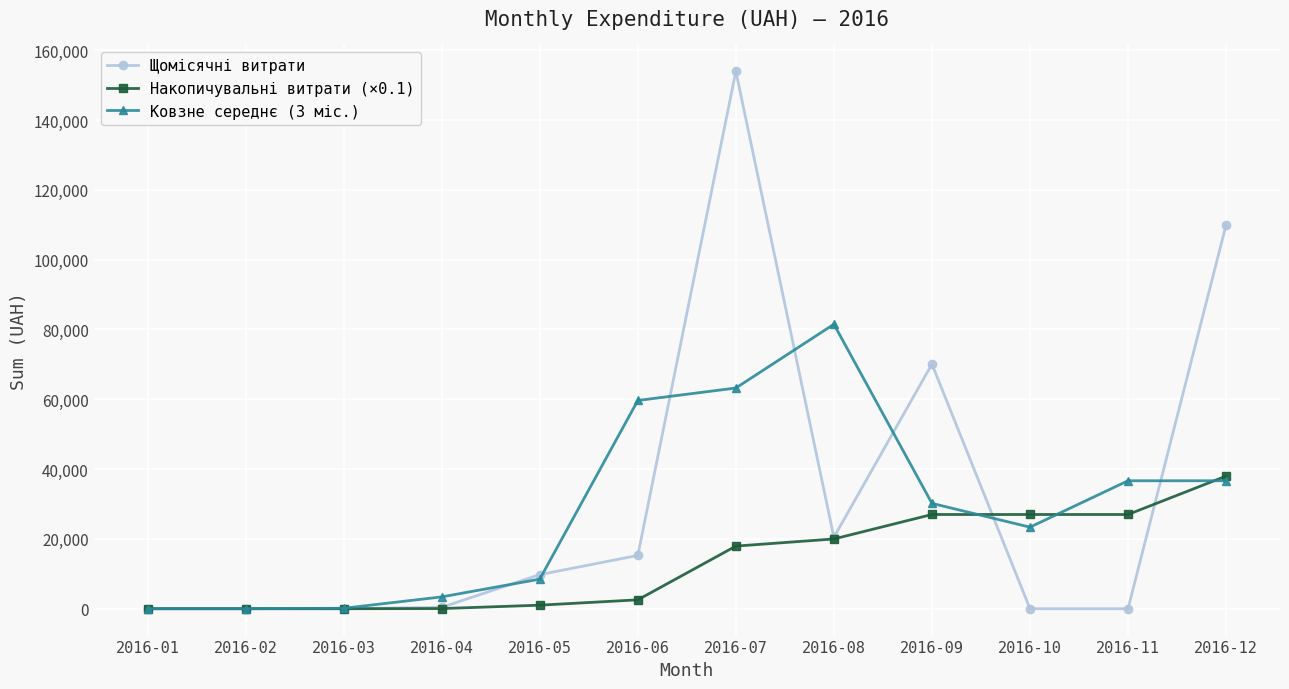

How many data points in Накопичувальні витрати (×0.1) are less than 17936?

6